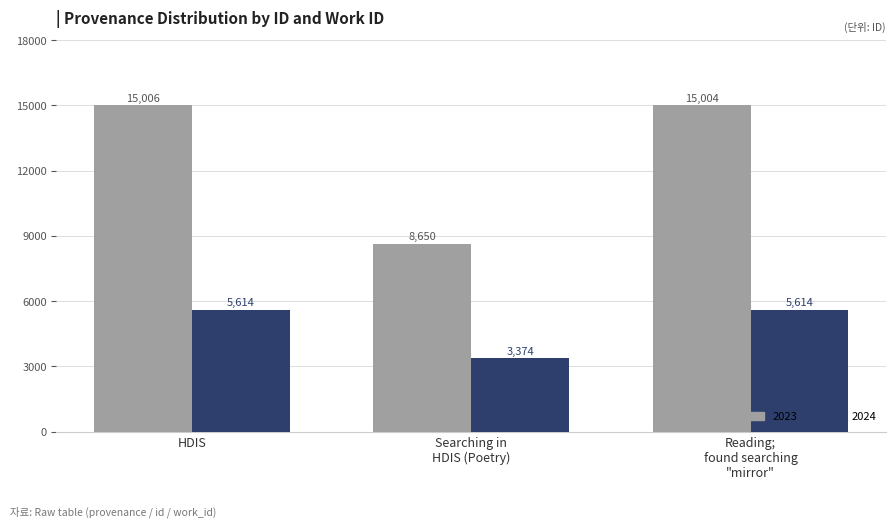

Where does the 2023 series first go above 15004?

HDIS